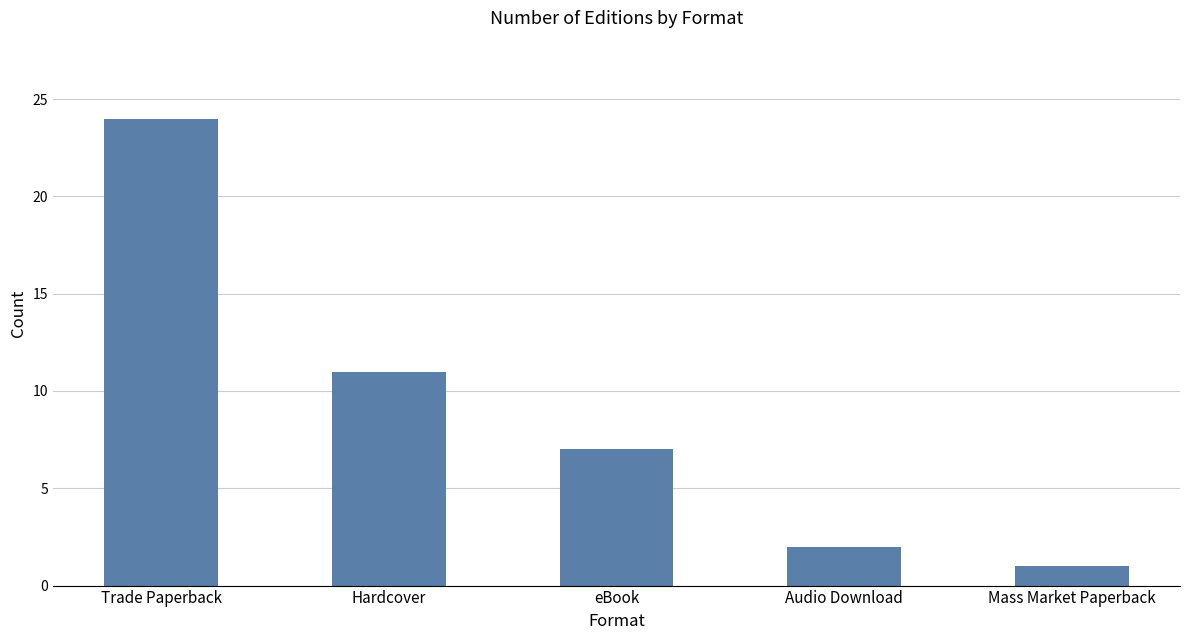

What position from the left is Trade Paperback?

1